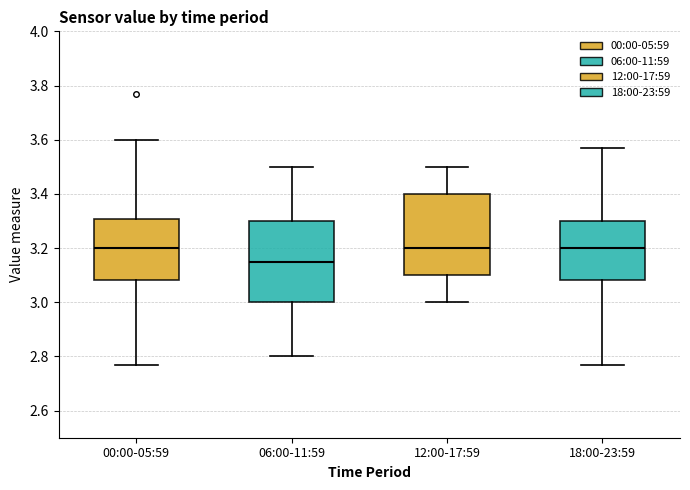

Reading left to right, transcribe this box plot: for each box, give where its median line is, the range the box spans, and where its two whiskers end, as read against the y-axis. The values are not printed on the chart, so give them approximately, as read against the axis.

00:00-05:59: median 3.20, box 3.08 to 3.30, whiskers 2.78 to 3.60
06:00-11:59: median 3.16, box 3.00 to 3.30, whiskers 2.80 to 3.50
12:00-17:59: median 3.20, box 3.10 to 3.40, whiskers 3.00 to 3.50
18:00-23:59: median 3.20, box 3.08 to 3.30, whiskers 2.78 to 3.58